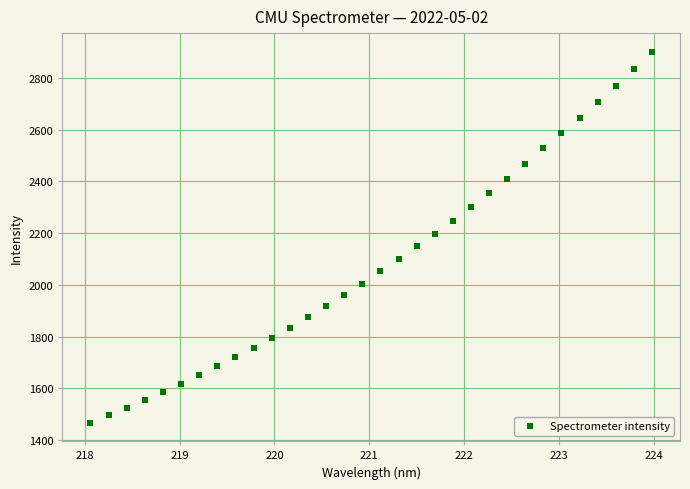

What is the range of X values (max minus min)?

5.9